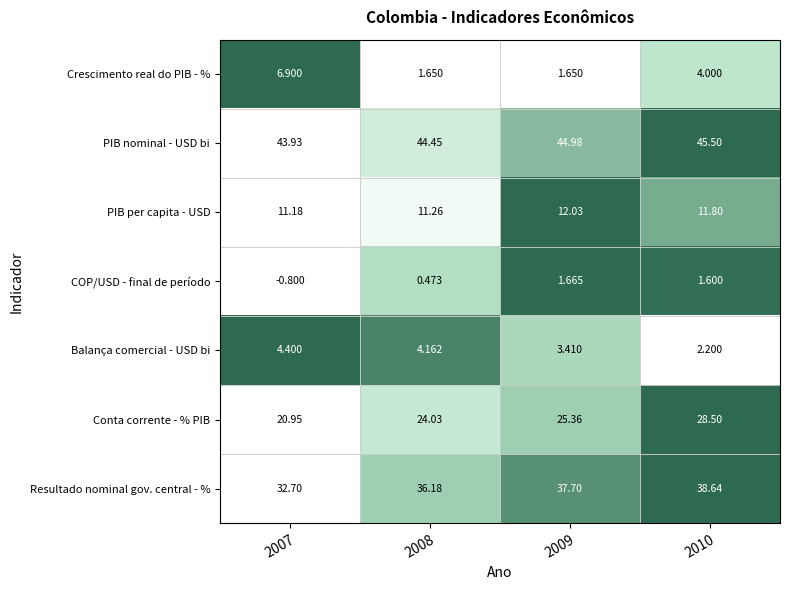

How many categories are shown in the chart?

4